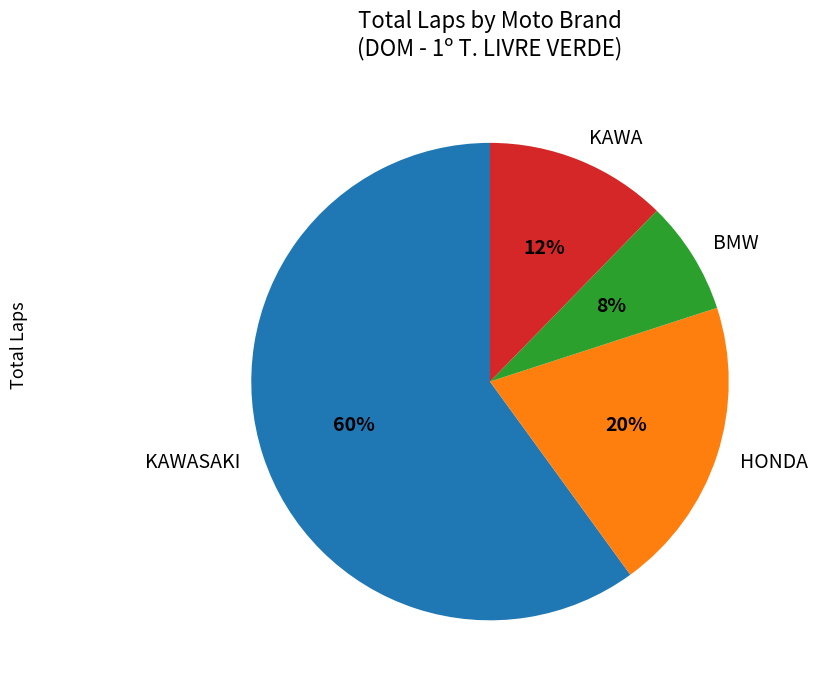

To the nearest percent, what is the average slice percentage?

25%